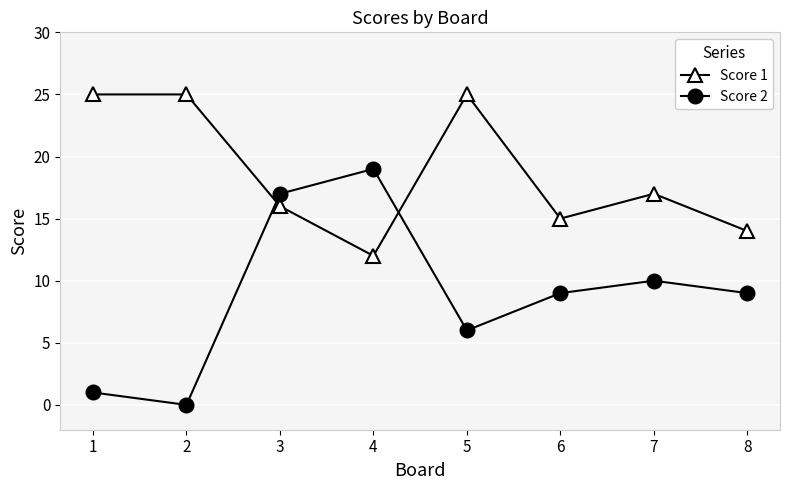

Which series has the largest total across all categories?

Score 1